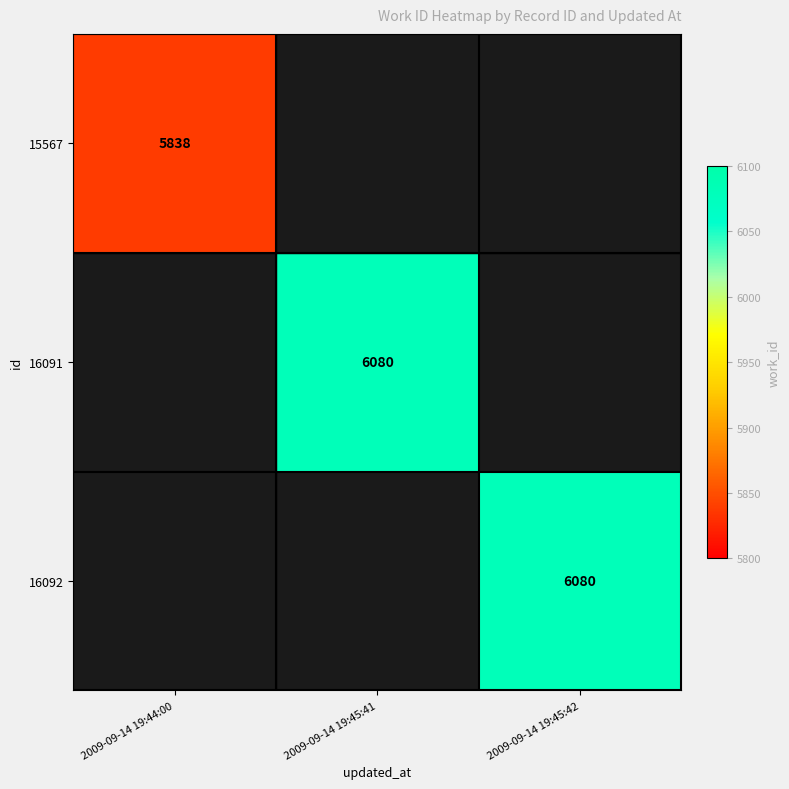

The value of 15567 at 2009-09-14 19:44:00 is 1414.6. True or false?

False